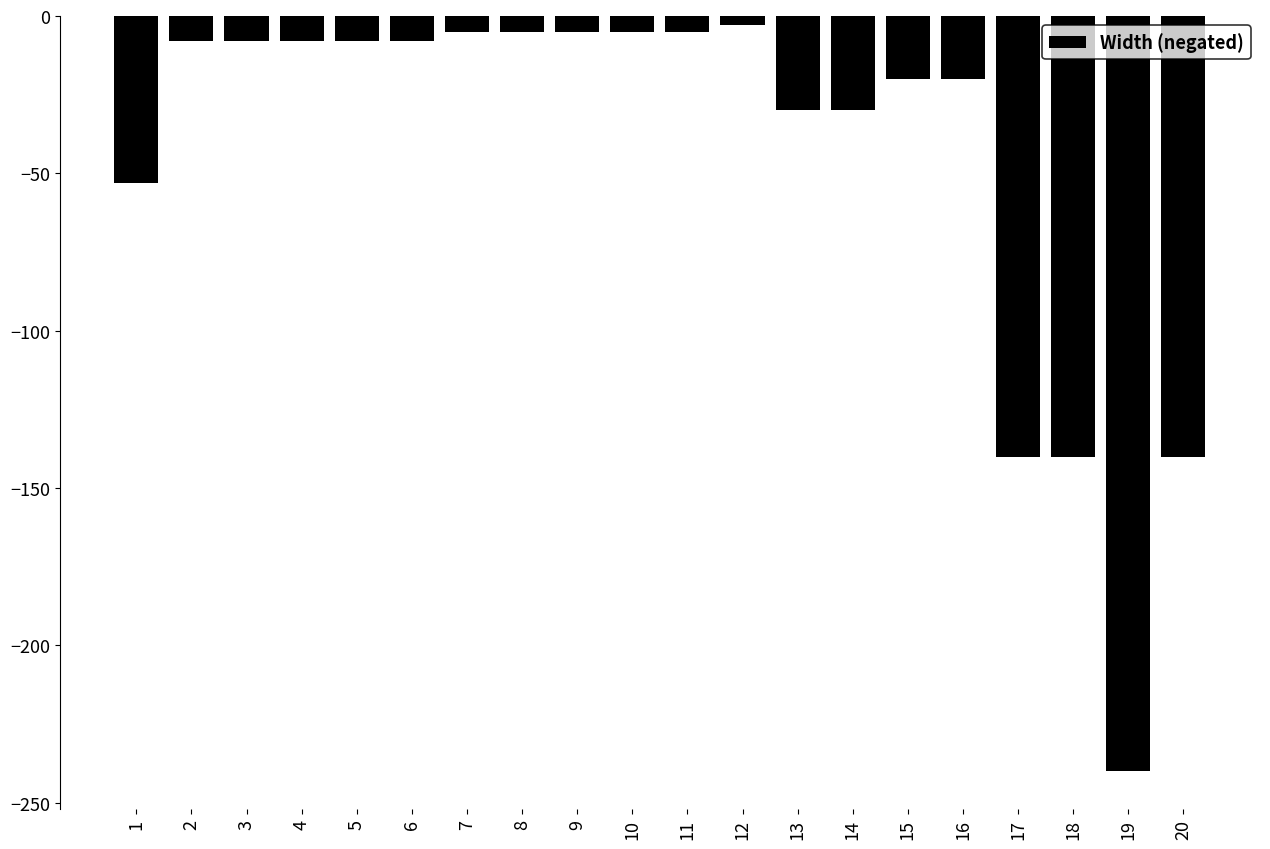

True or false: the data shows -8 at 3.

True